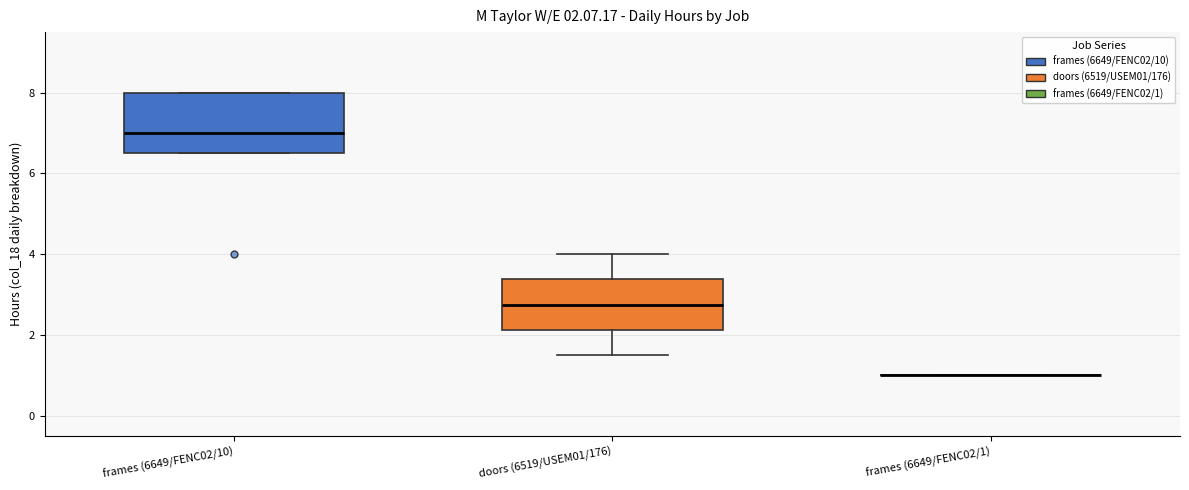

Comparing the boxes themselves (not the whiskers), which one is the tallest?

frames (6649/FENC02/10)